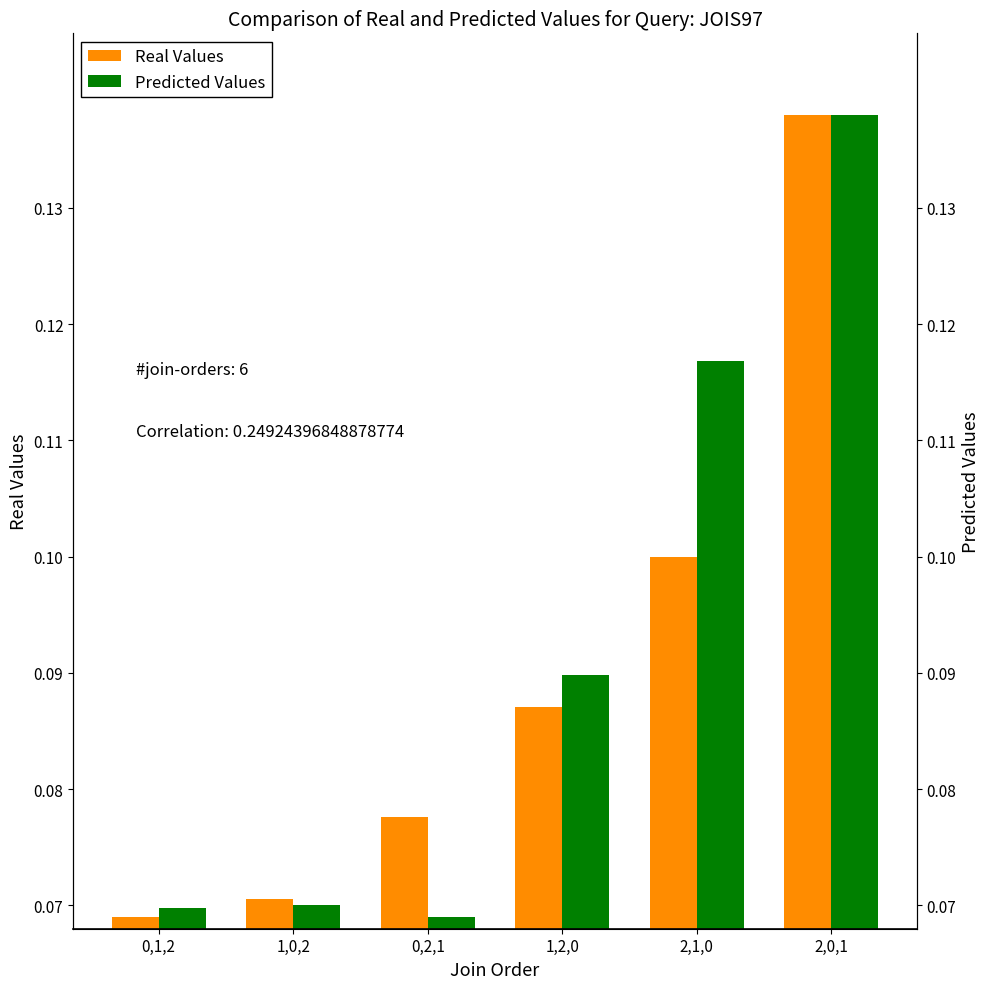

Reading left to right, what are all the values shown in this chart?

Real Values: 0,1,2=0.1	1,0,2=0.1	0,2,1=0.1	1,2,0=0.1	2,1,0=0.1	2,0,1=0.1
Predicted Values: 0,1,2=0.1	1,0,2=0.1	0,2,1=0.1	1,2,0=0.1	2,1,0=0.1	2,0,1=0.1